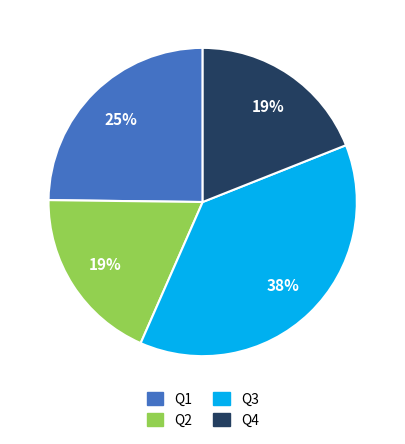

Does Q1 represent more than half of the total?

No